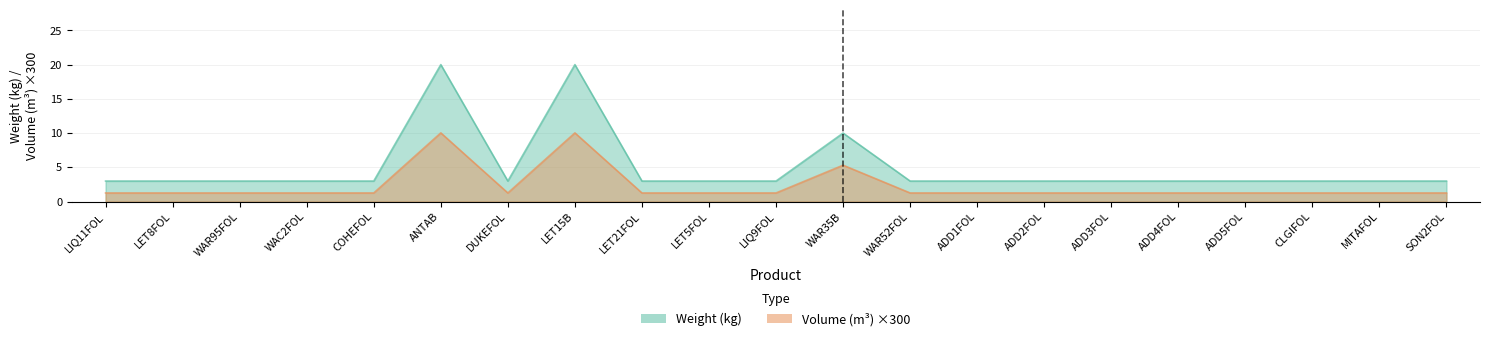

What position from the left is MITAFOL?

20